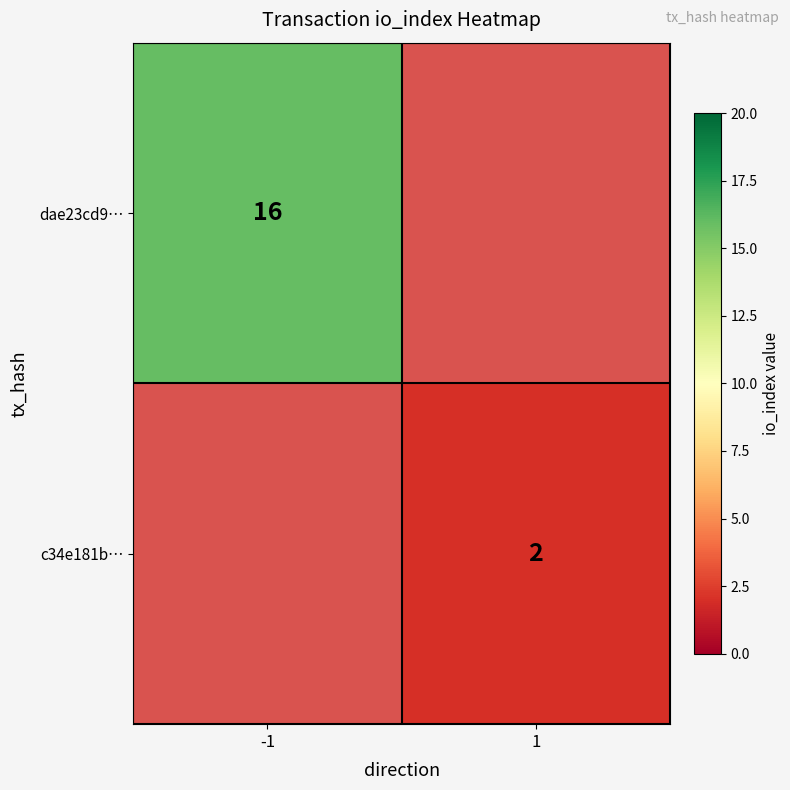

At which category does the chart reach its minimum across all series?

1